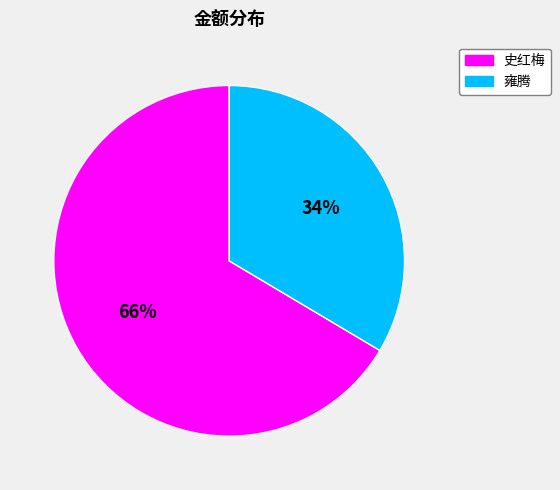

To the nearest percent, what percentage of the pie is 雍腾?

34%